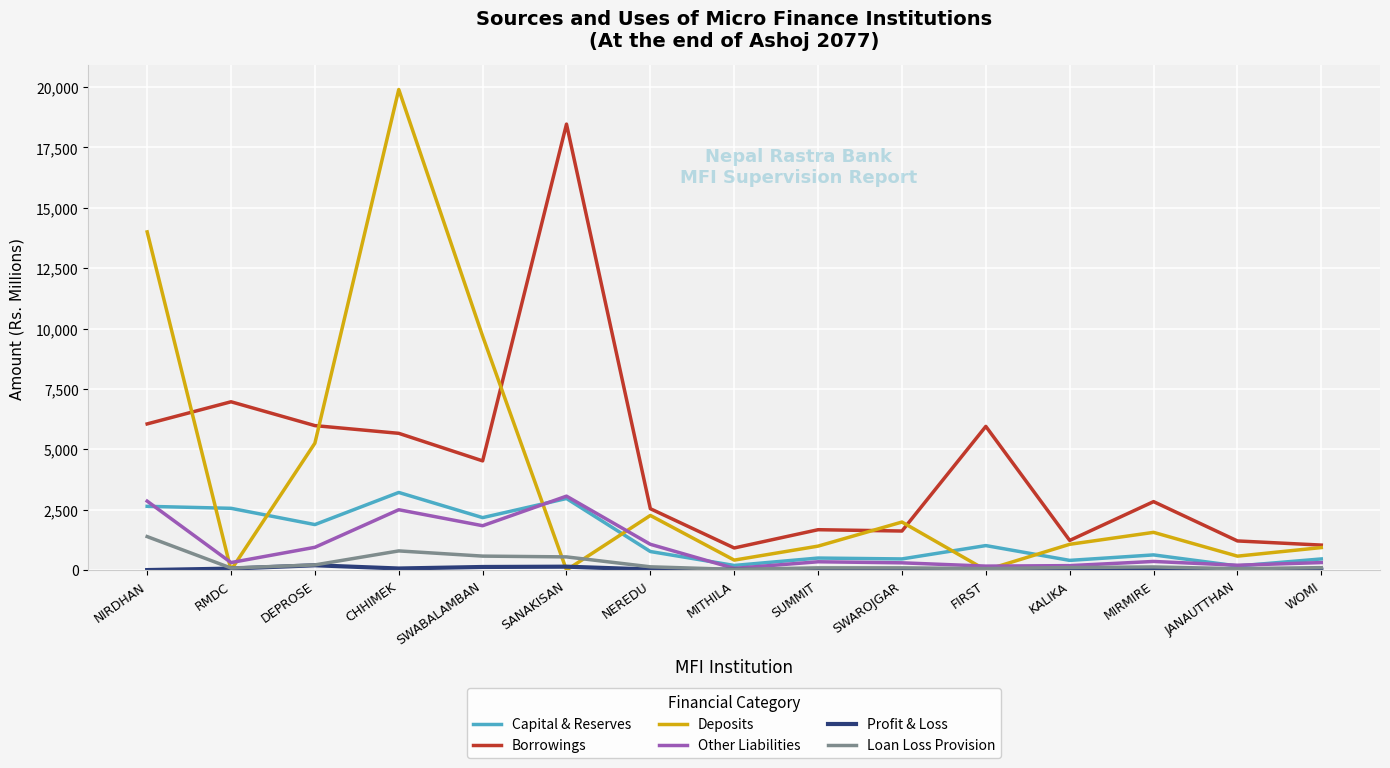

What is the highest value of the Deposits series?

19895.3